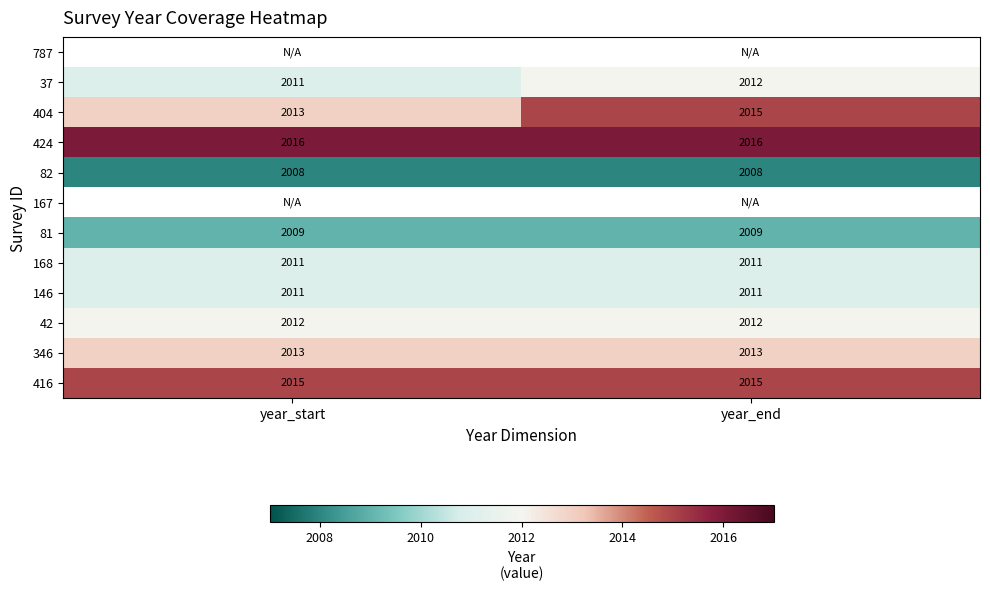

What is the average value of the 42 series?

2012